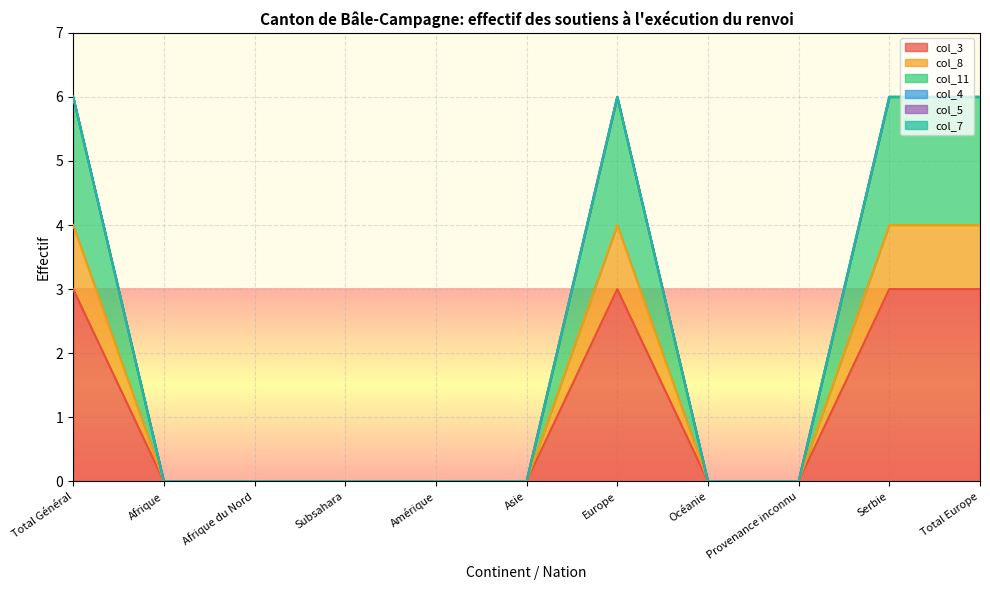

Rank the categories by col_8 value from highest to lowest.

Total Général, Europe, Serbie, Total Europe, Afrique, Afrique du Nord, Subsahara, Amérique, Asie, Océanie, Provenance inconnu